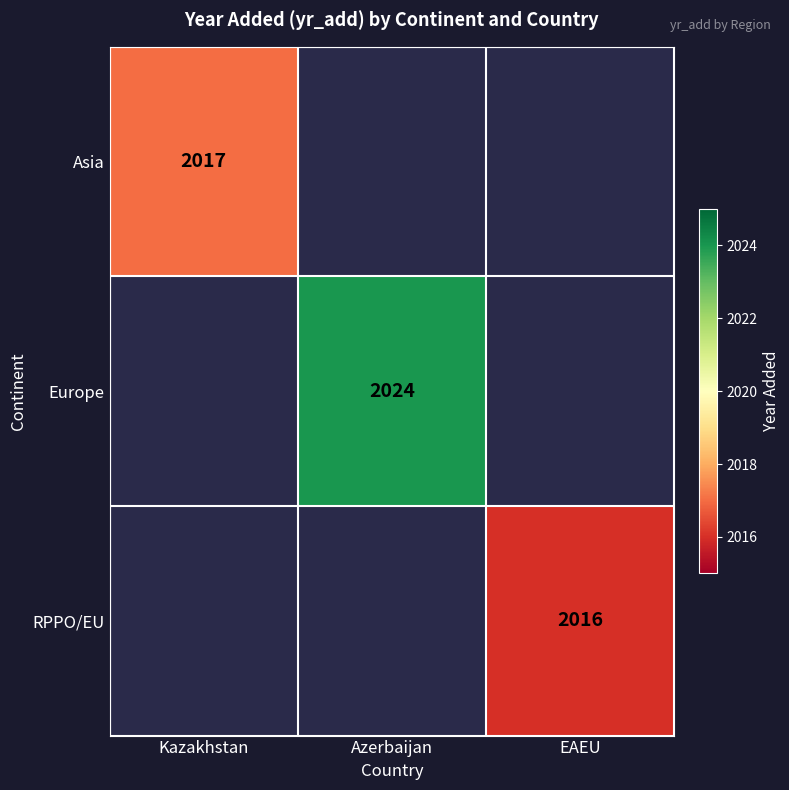

Is it true that RPPO/EU equals 548.0 at EAEU?

False